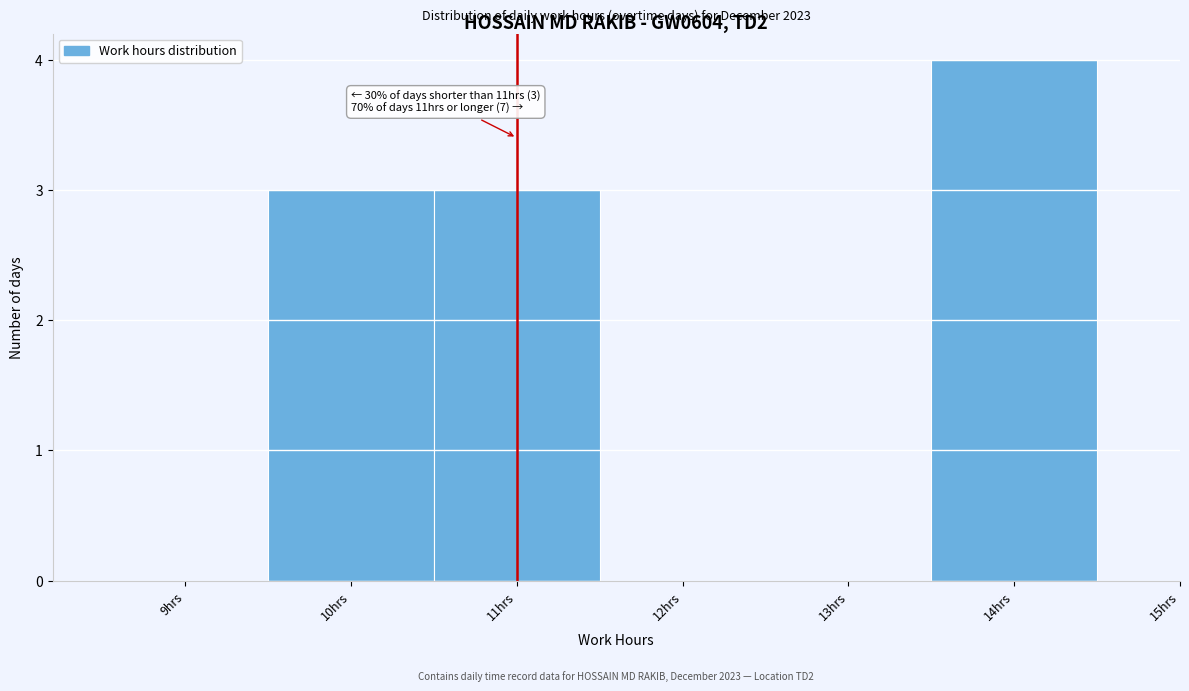

Which range on the x-axis has the tallest bar?

13.5 to 14.5